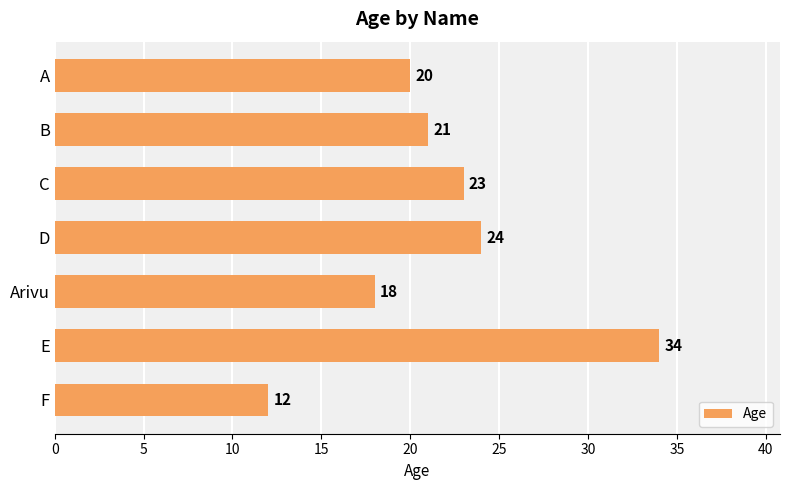

What is the smallest value displayed?

12